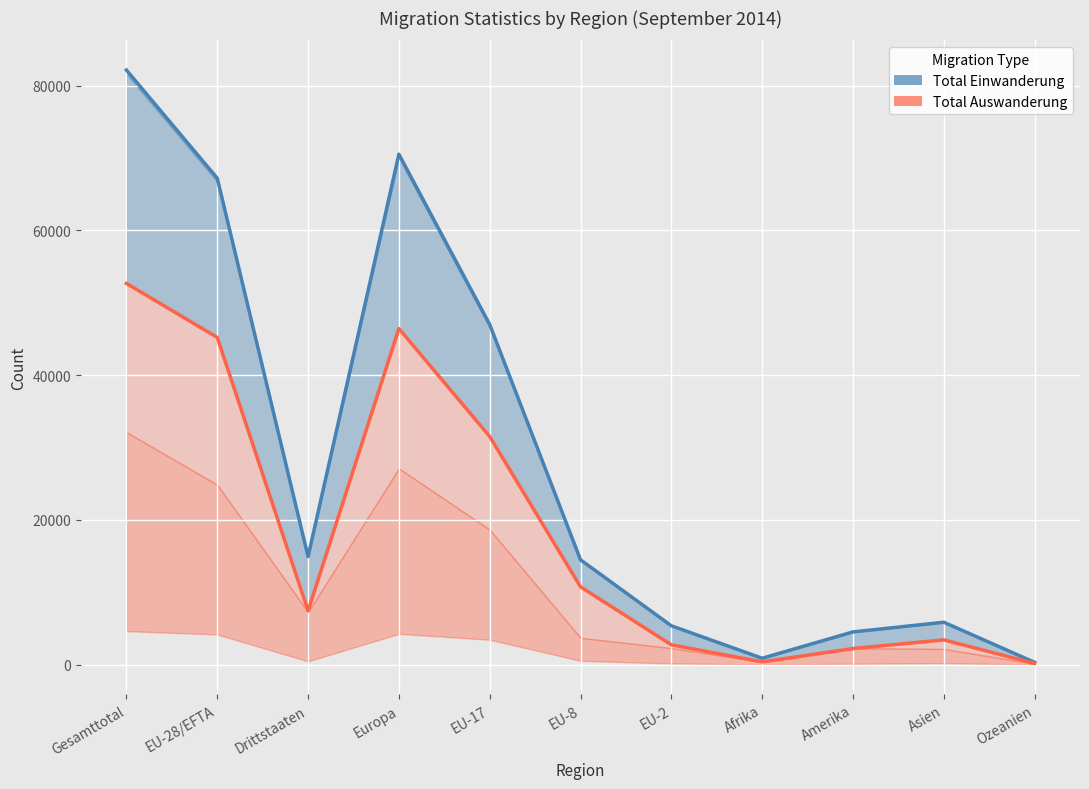

What is the difference between the Total Einwanderung values at EU-2 and Ozeanien?

5052